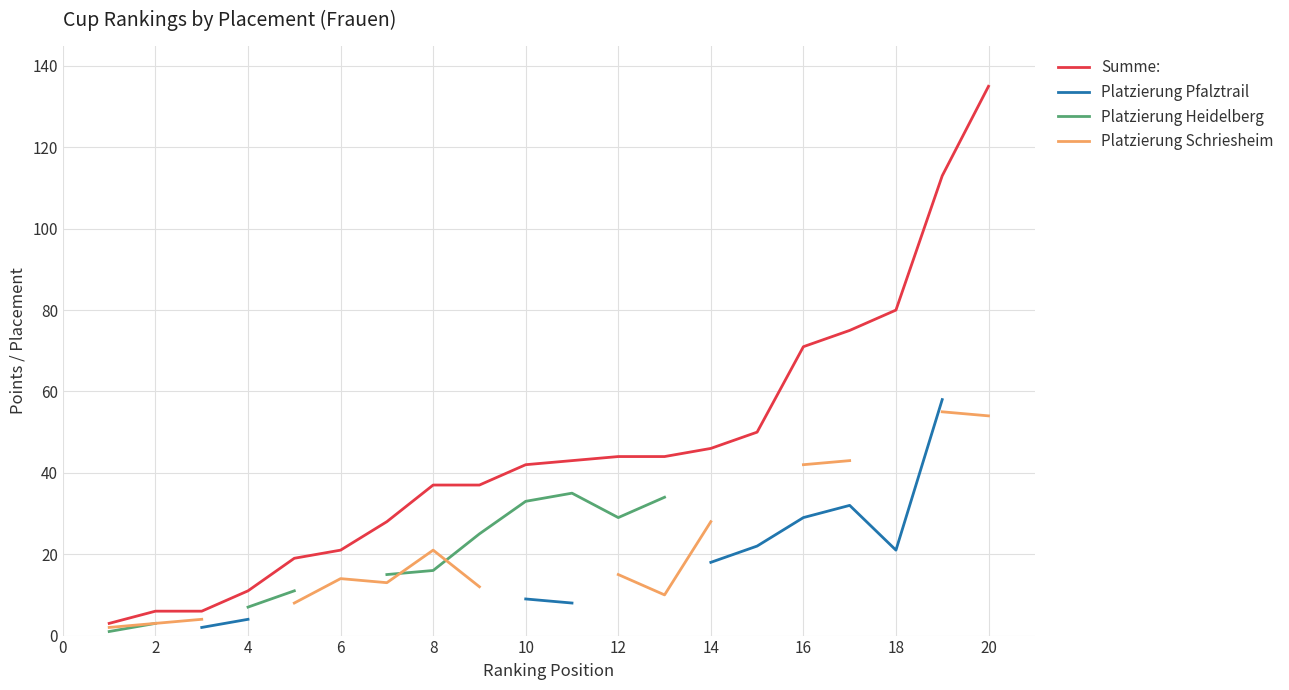

The value of Summe: at 20 is 135. True or false?

True